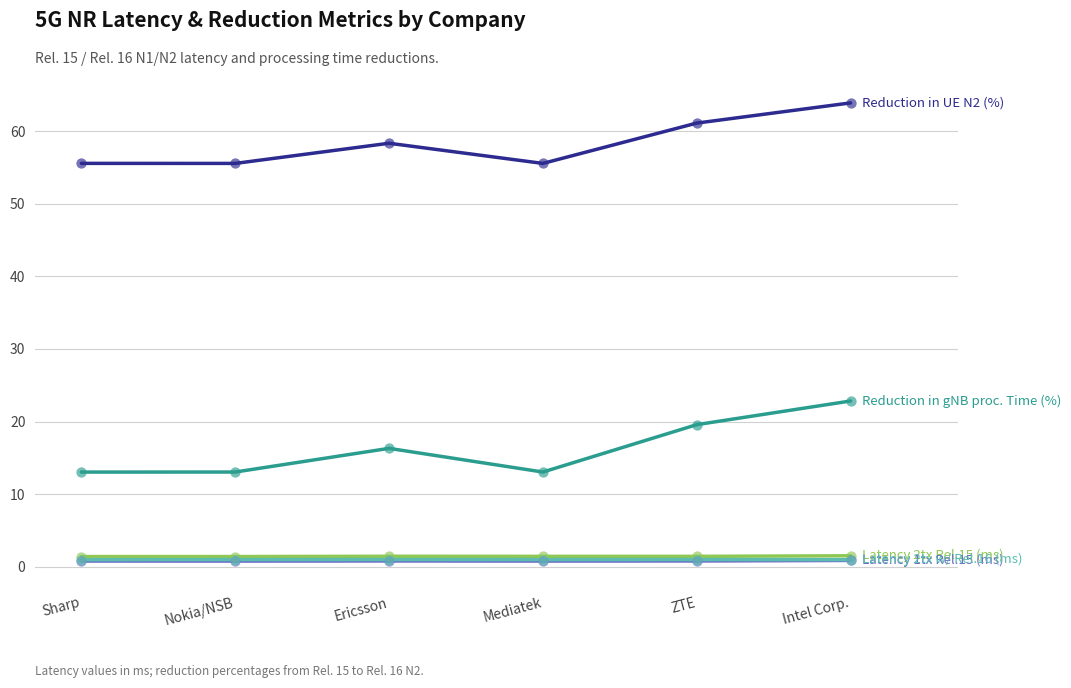

What is the greatest value displayed?

63.9